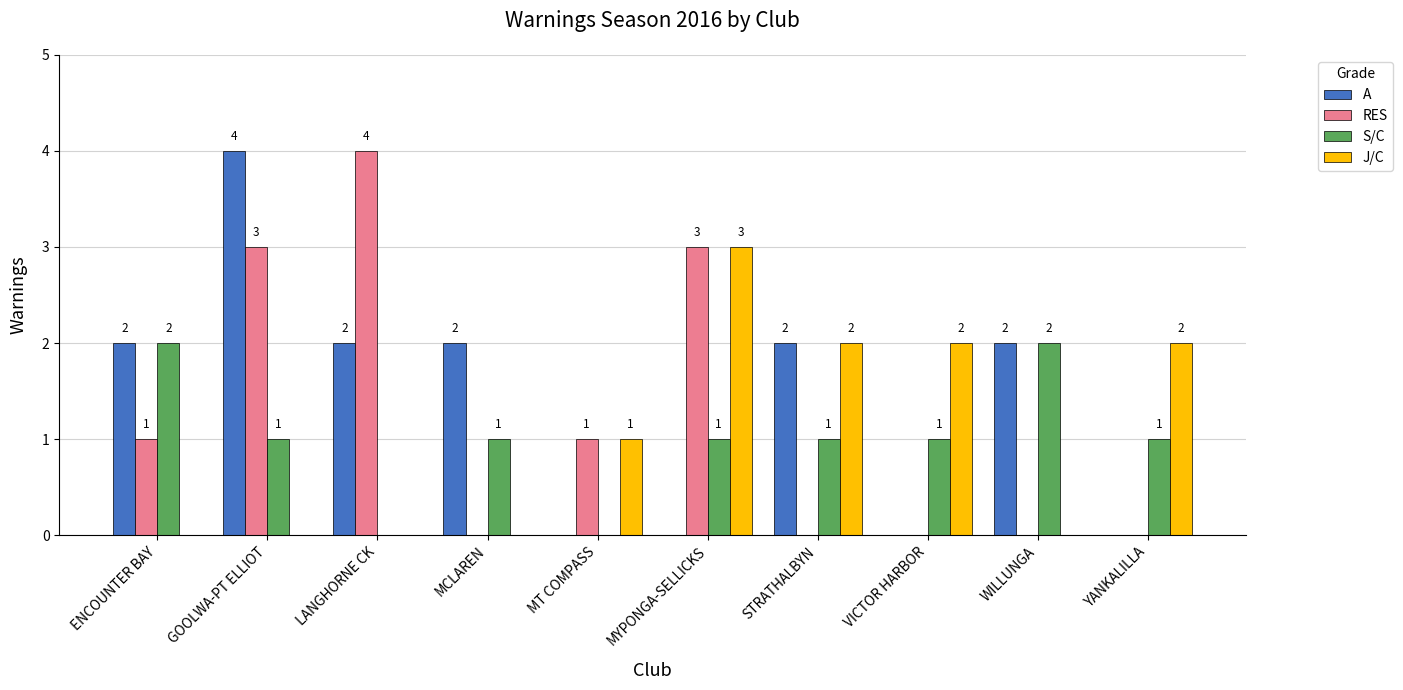

How many A values are between 0 and 2?

9